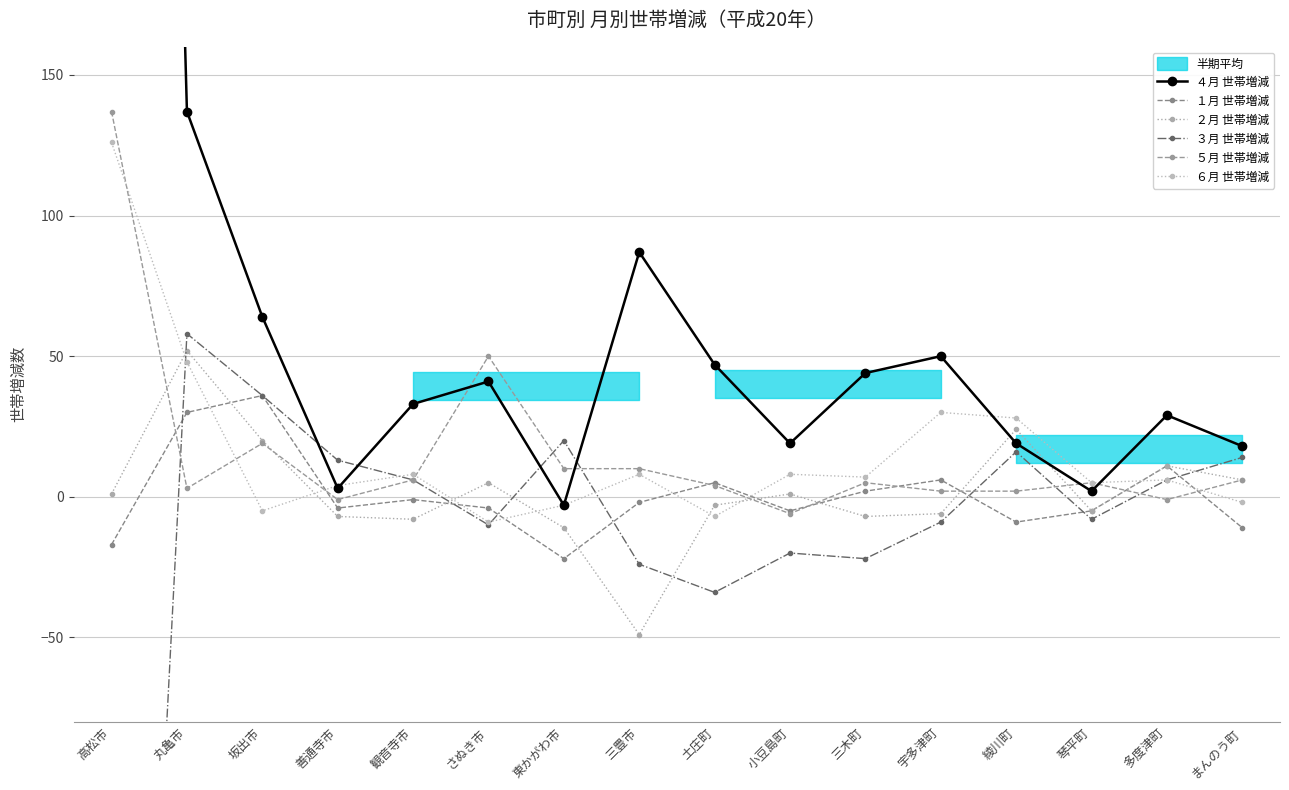

Is it true that ３月 世帯増減 equals 13 at 善通寺市?

True